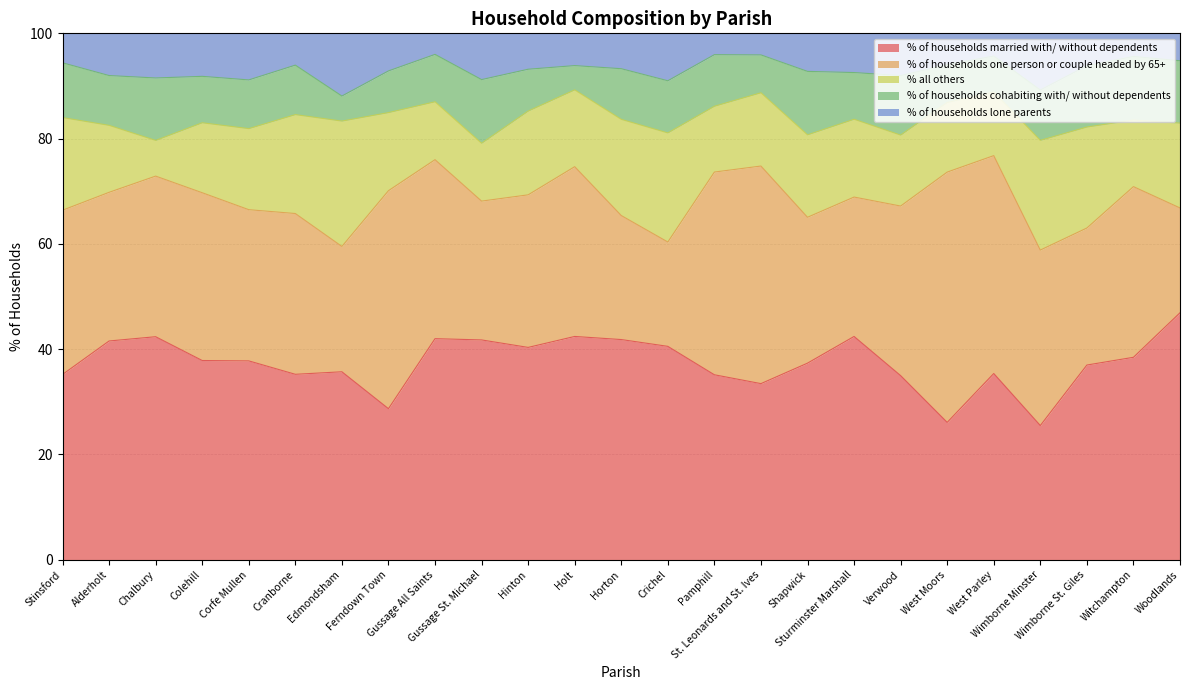

Count the number of categories in the chart.

25